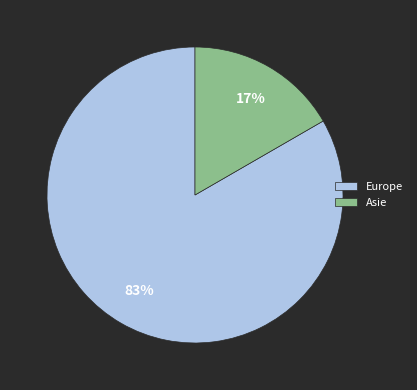

Count the number of slices in the pie.

2